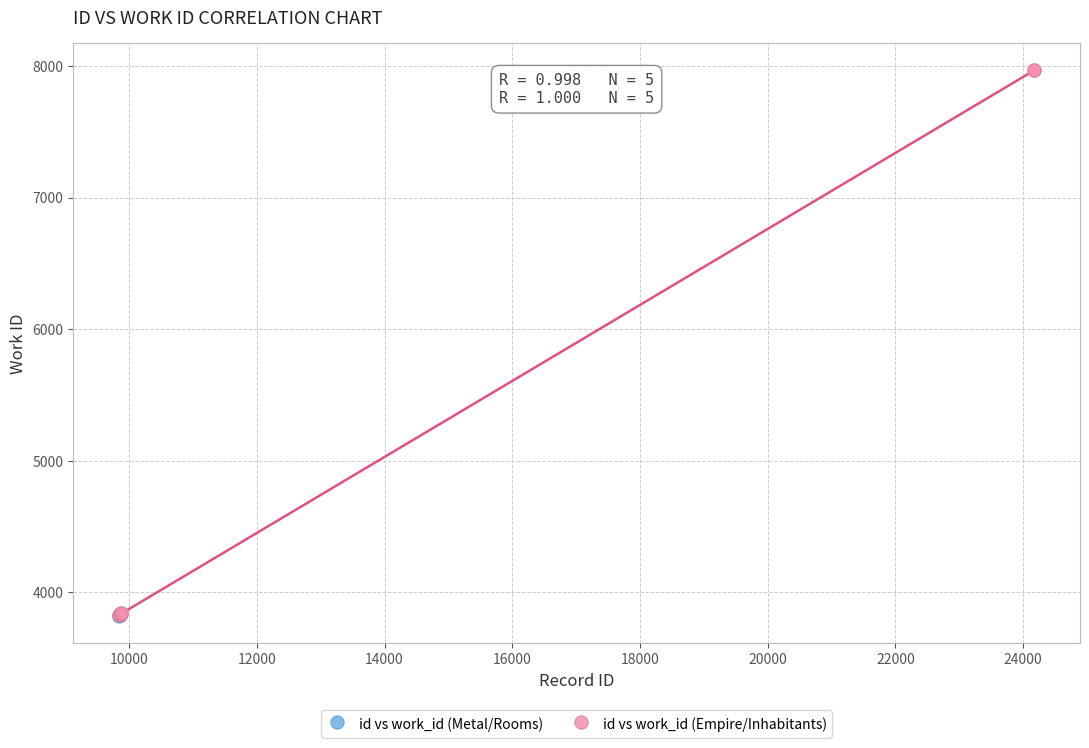

What are all the series names shown in the legend?

id vs work_id (Metal/Rooms), id vs work_id (Empire/Inhabitants)